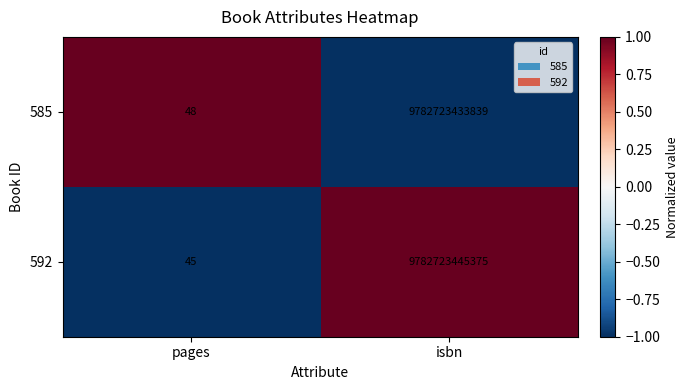

How many data points does each series have?

2